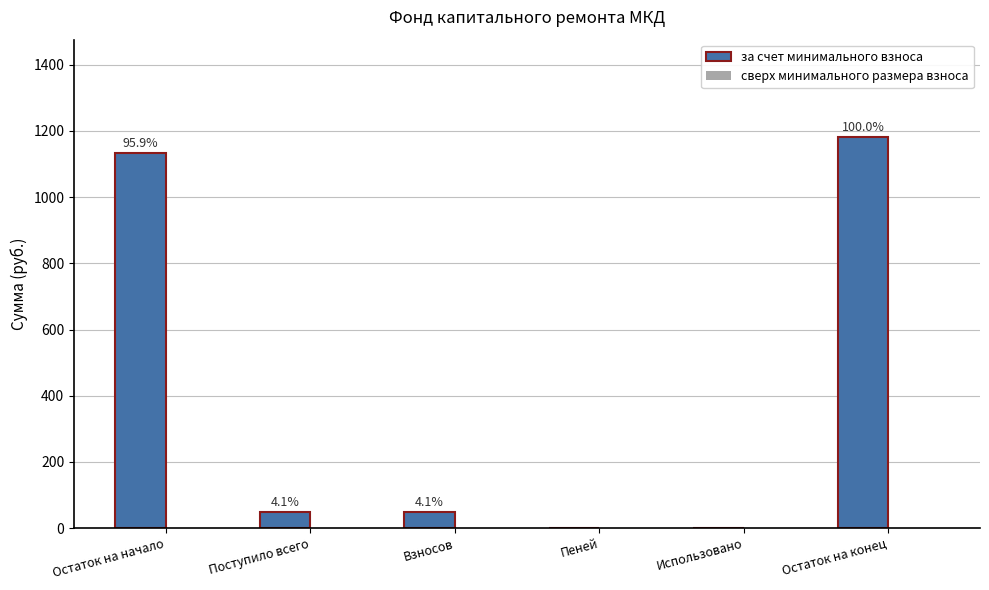

Does the chart contain stacked bars?

No